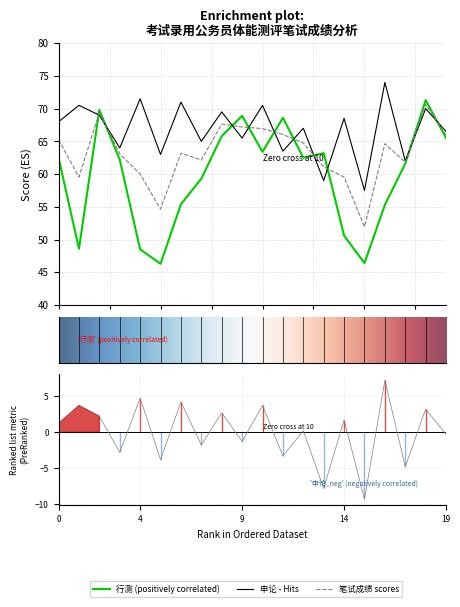

List the labels in order of 行测 value, largest first.

19, 3, 10, 12, 9, 20, 11, 14, 1, 13, 4, 18, 8, 7, 17, 15, 2, 5, 16, 6